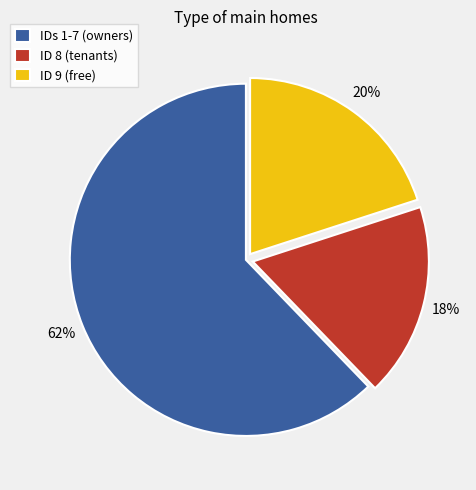

Is it true that ID 8 (tenants) is 11% of the pie?

False